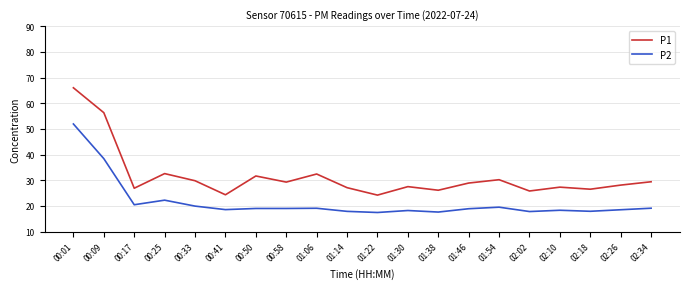

What is the spread (max minus min) of values at 00:58?

10.3